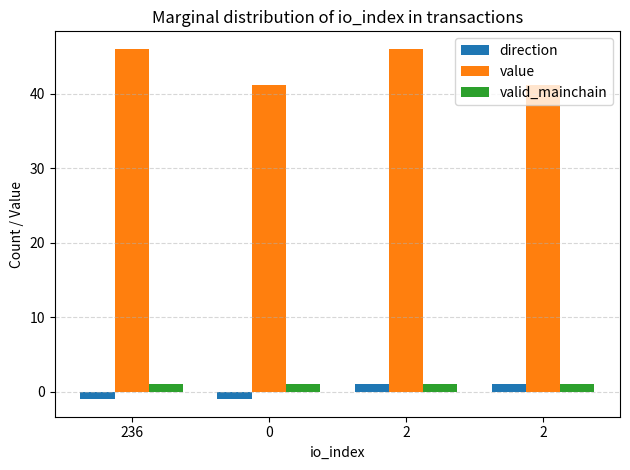

Reading left to right, transcribe all the data shown in this chart.

direction: 236=-1.0	0=-1.0	2=1.0	2=1.0
value: 236=46.1	0=41.2	2=46.1	2=41.2
valid_mainchain: 236=1.0	0=1.0	2=1.0	2=1.0